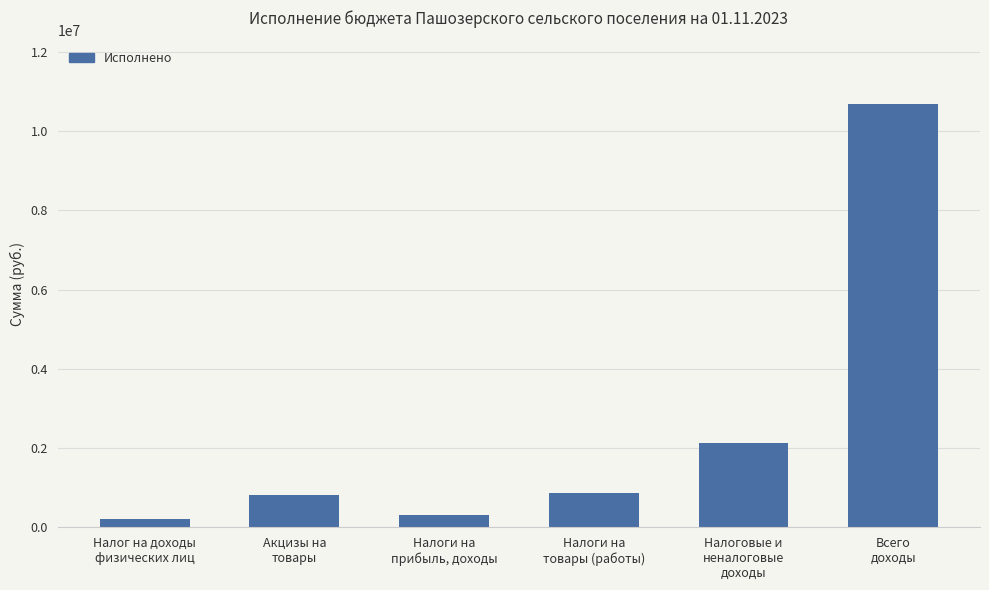

Count the number of data series in this chart.

1